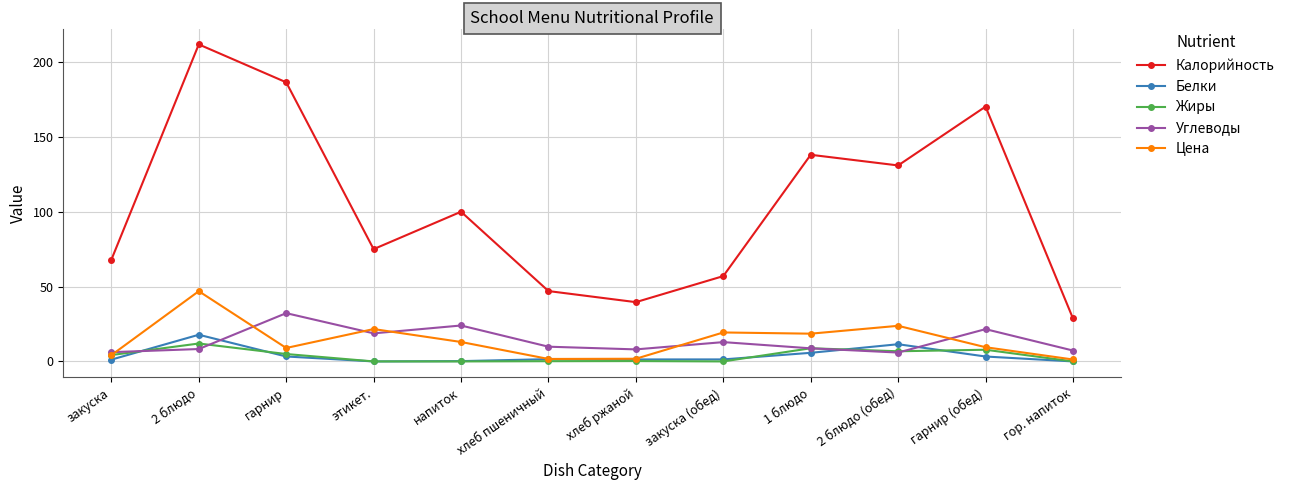

What is the greatest value displayed?

211.8